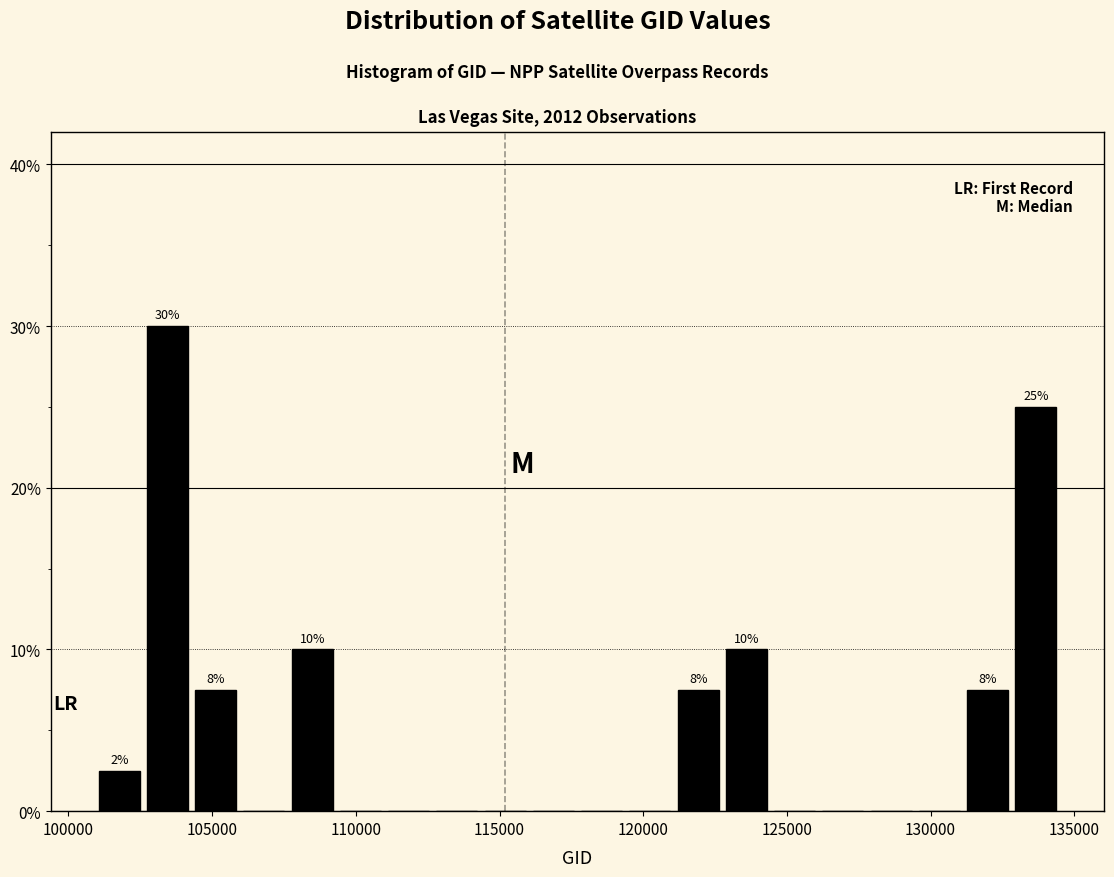

Read against the x-axis, roughly where is the centre of the tallest bar?

103500